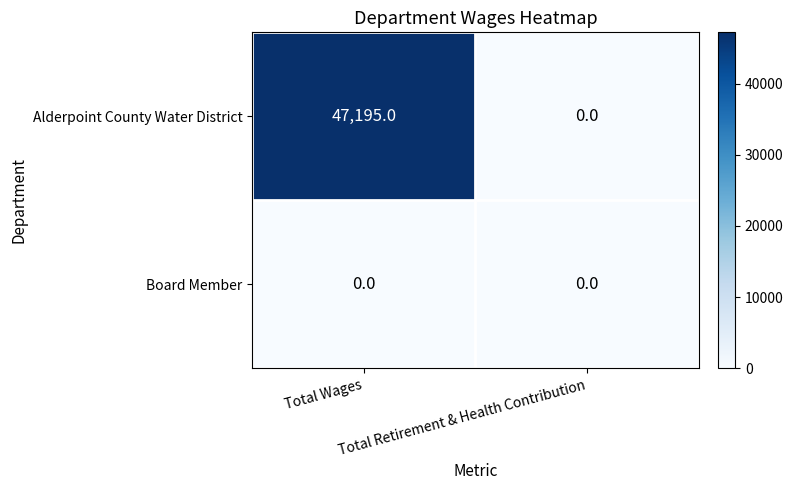

Which series has the widest spread of values?

Alderpoint County Water District